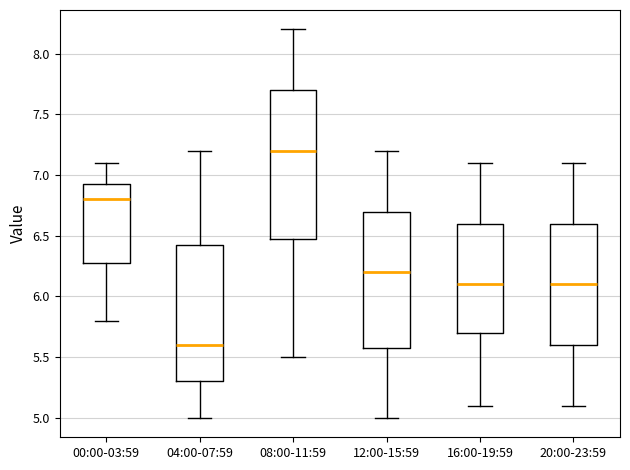

Which box has the lowest median line?

04:00-07:59